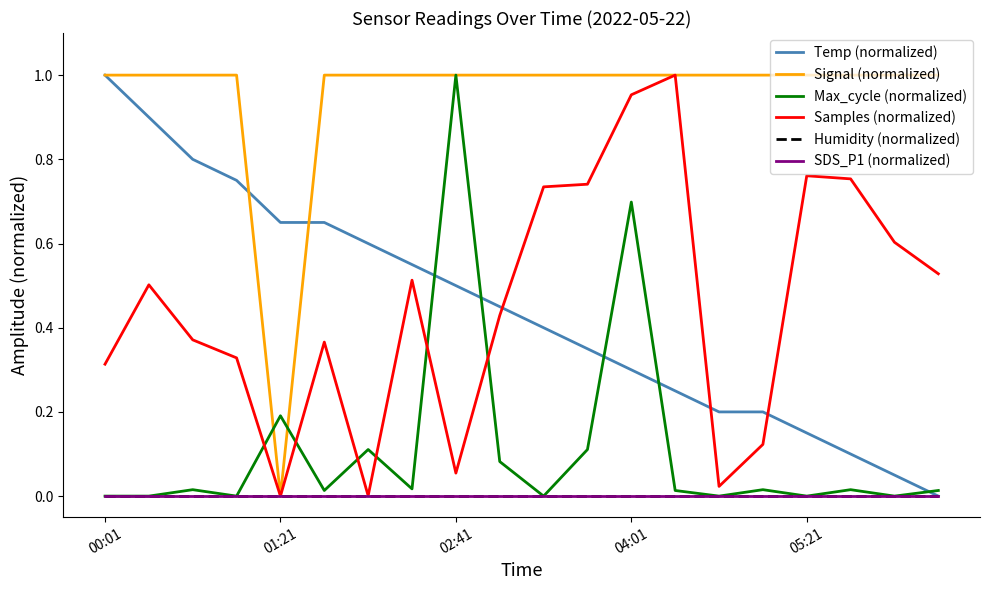

Does the chart display data point markers on the line(s)?

No